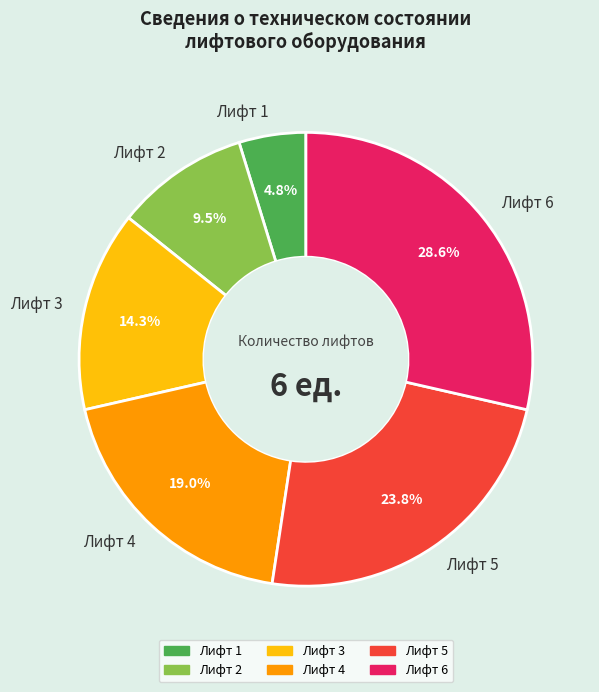

What is the ratio of the value at Лифт 3 to the value at Лифт 6?

0.5